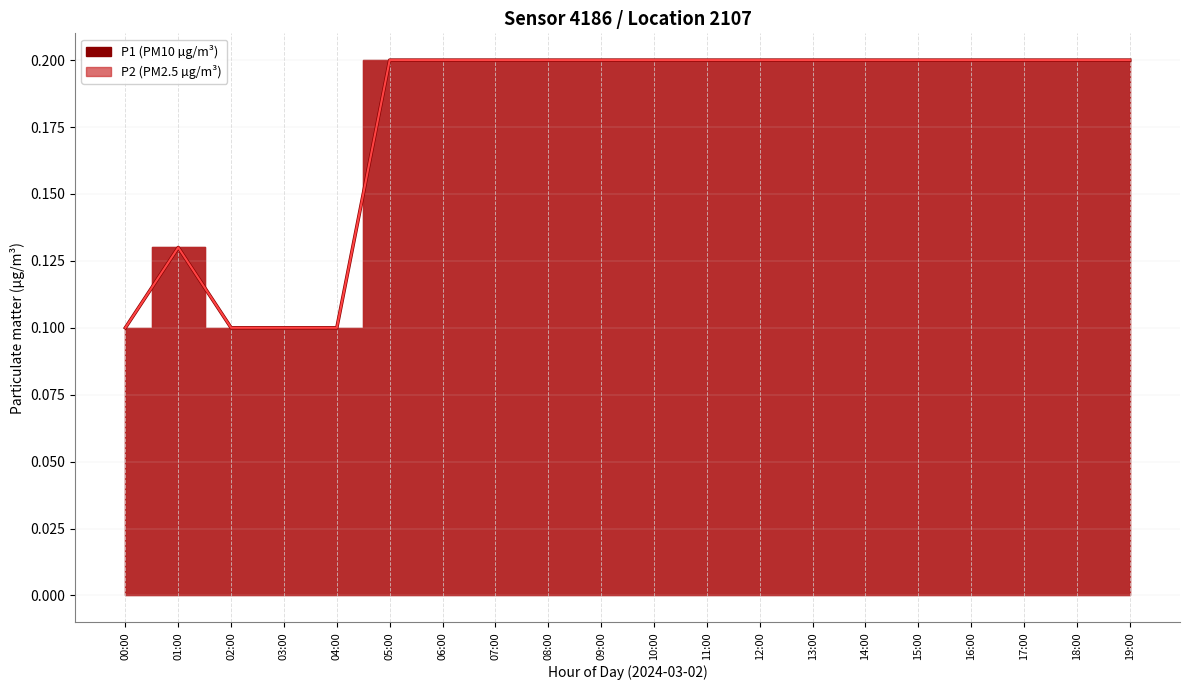

What is the highest value of the P2 (line) series?

0.2